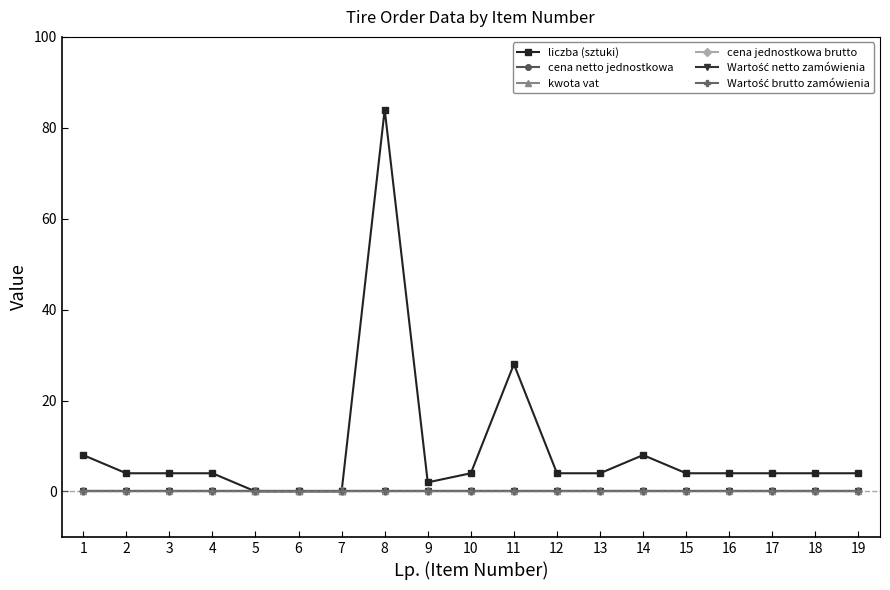

Is this an area chart (filled region under the line)?

No